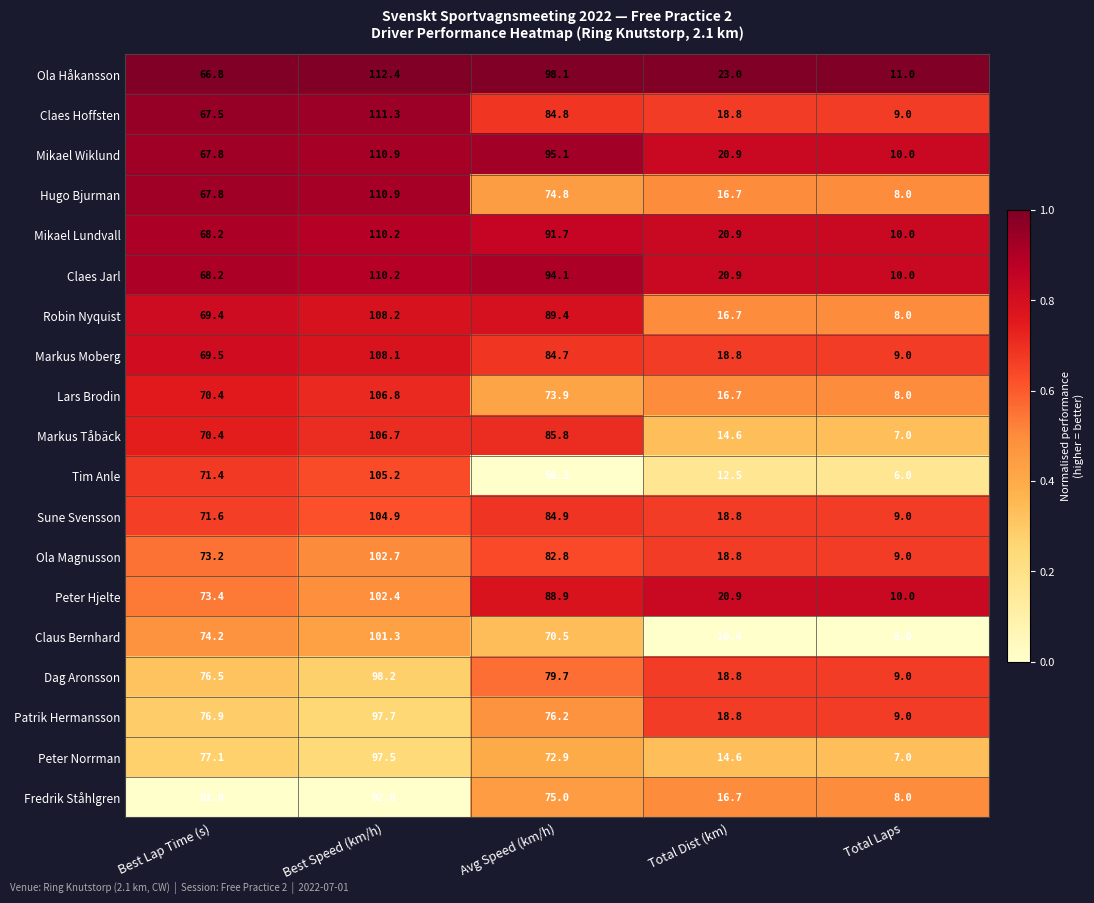

Which series changed the most between Total Dist (km) and Total Laps?

Ola Håkansson